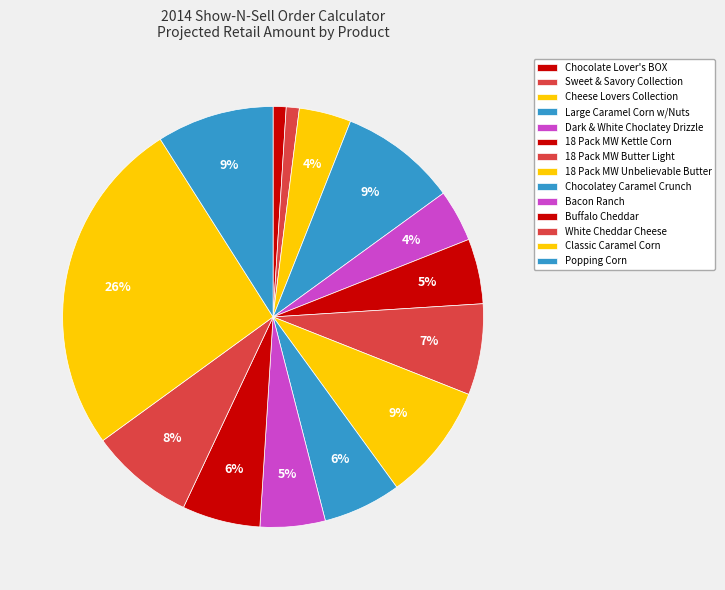

To the nearest percent, what is the combined percentage of 18 Pack MW Kettle Corn and Chocolate Lover's BOX?

6%